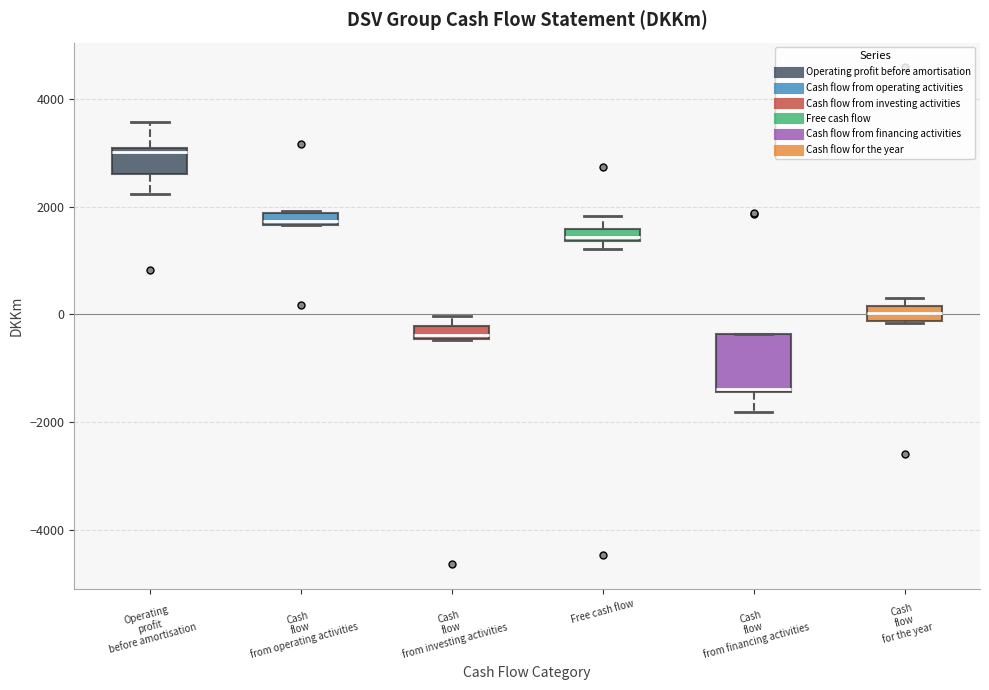

Which box is the tallest, from its lower edge to its upper edge?

Cash flow from financing activities